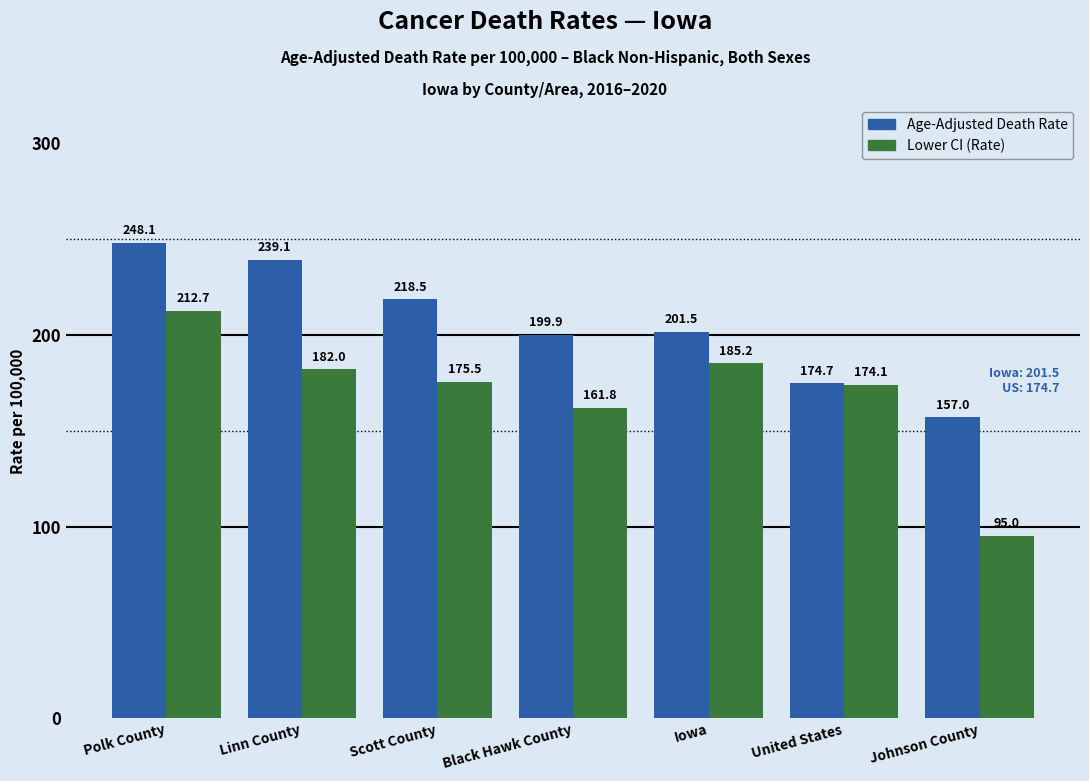

Rank the series by their maximum value, from lowest to highest.

Lower CI (Rate), Age-Adjusted Death Rate